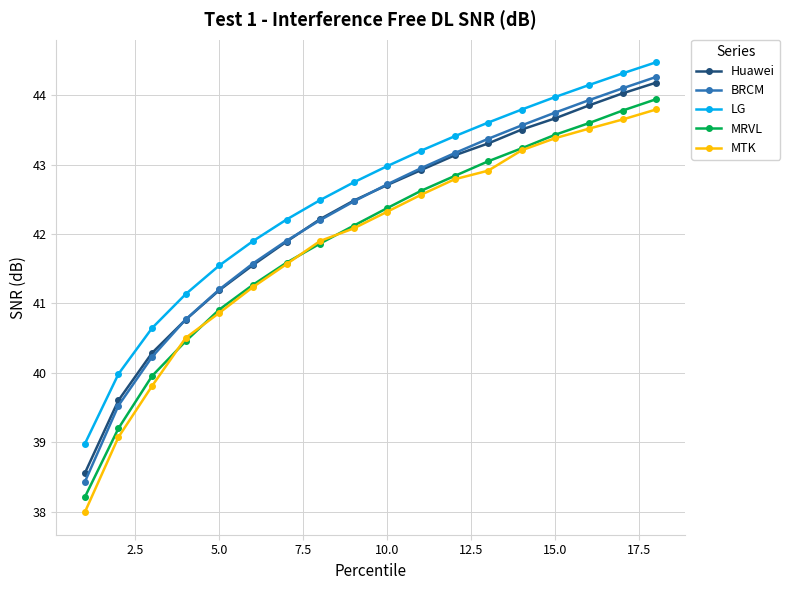

What is the value of the MRVL point at the 6th from the left?

41.3